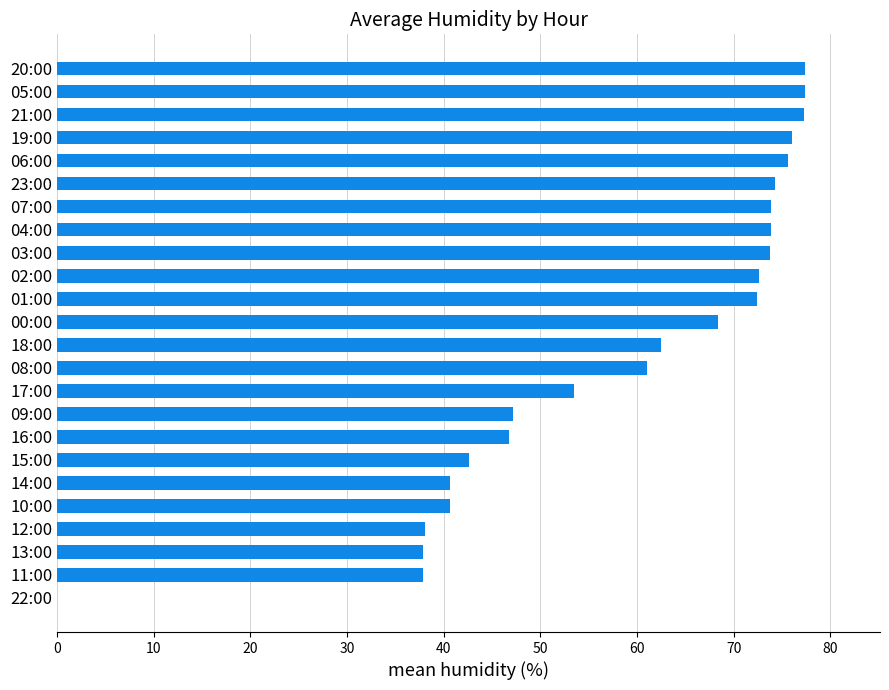

Are the bars grouped side by side (vs. stacked)?

No